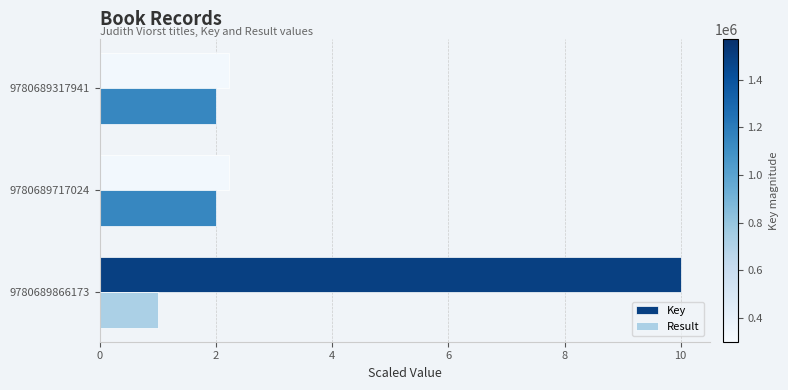

The Result series shows 1.5 at 9780689866173. True or false?

False